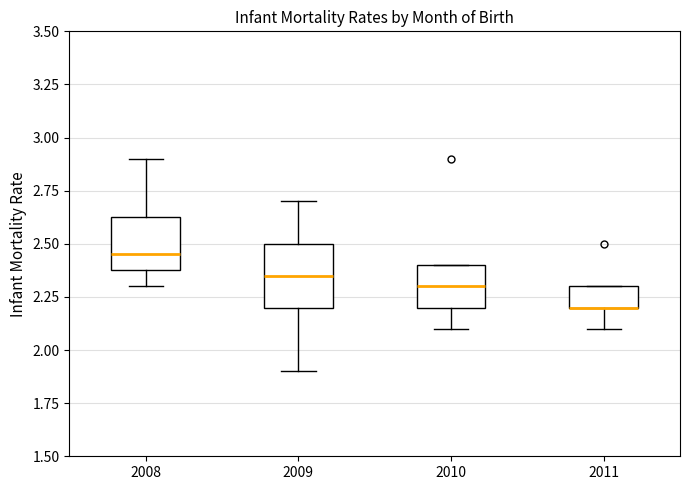

Reading left to right, read every box against the y-axis: the position of its median line, the range the box covers, and the ends of its whiskers. The values are not printed on the chart, so give them approximately, as read against the axis.

2008: median 2.45, box 2.40 to 2.65, whiskers 2.30 to 2.90
2009: median 2.35, box 2.20 to 2.50, whiskers 1.90 to 2.70
2010: median 2.30, box 2.20 to 2.40, whiskers 2.10 to 2.40
2011: median 2.20 (drawn on the box's lower edge), box 2.20 to 2.30, whiskers 2.10 to 2.30